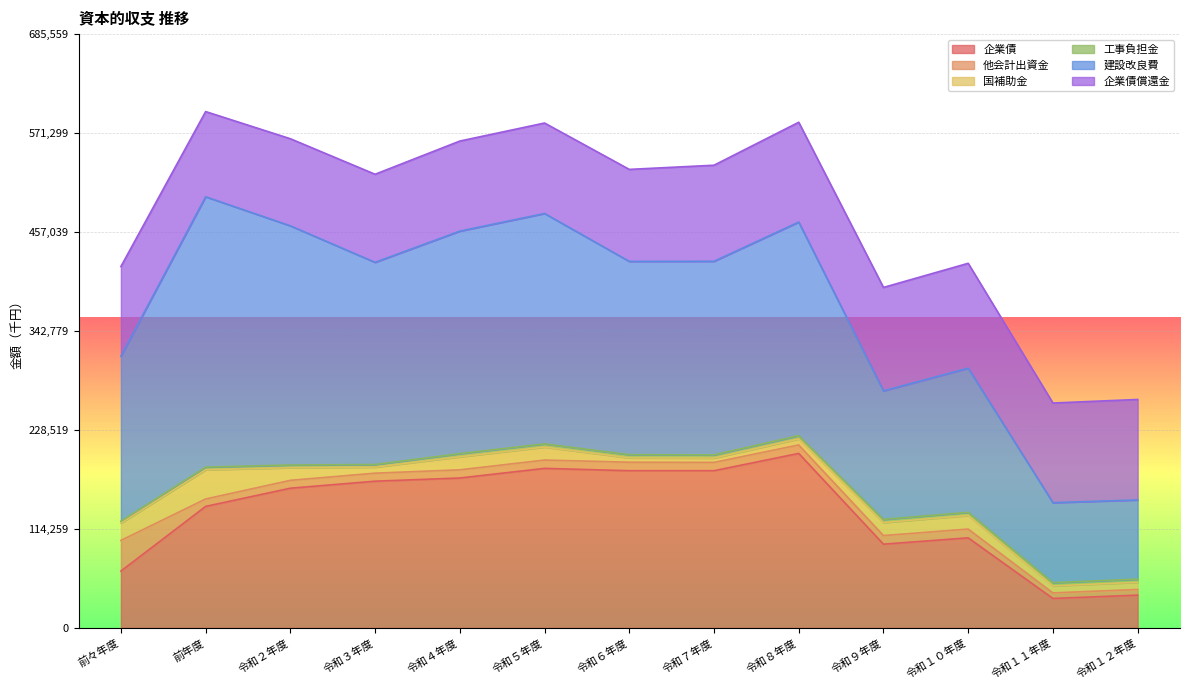

At how many categories does at least one series exceed 227404?

6